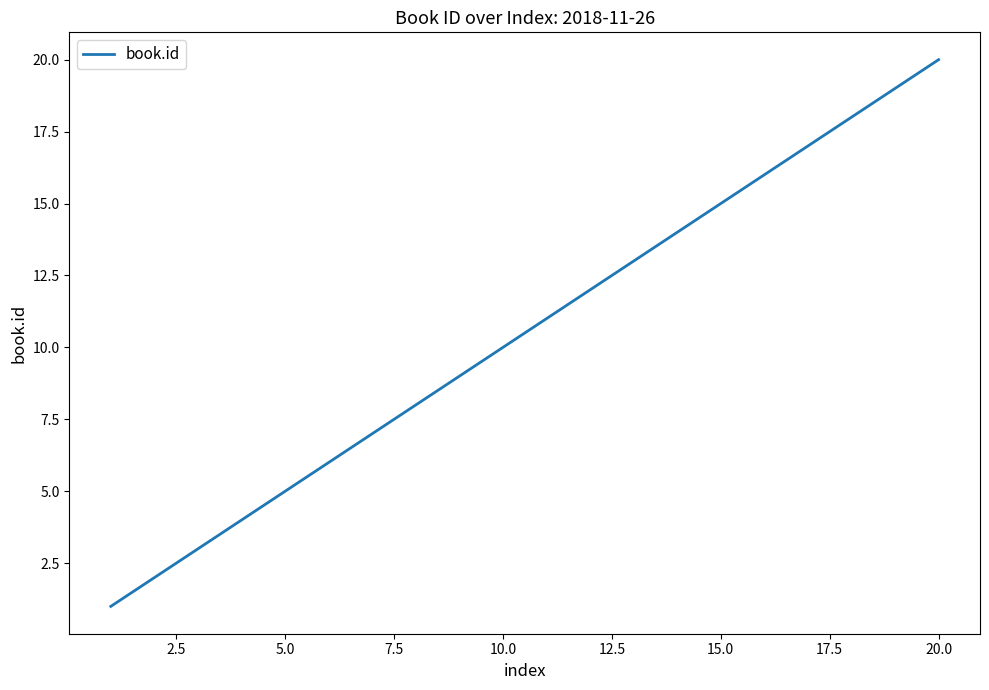

What is the maximum value shown in the chart?

20